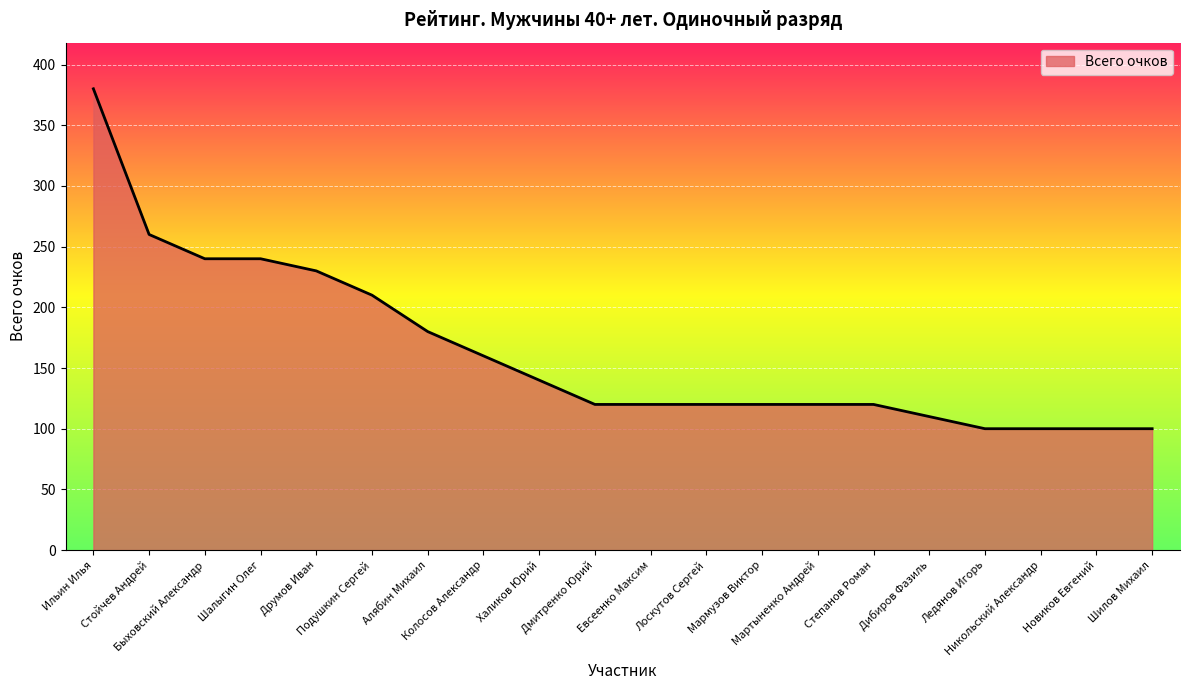

What is the sum of the values at Евсеенко Максим and Шалыгин Олег?

360